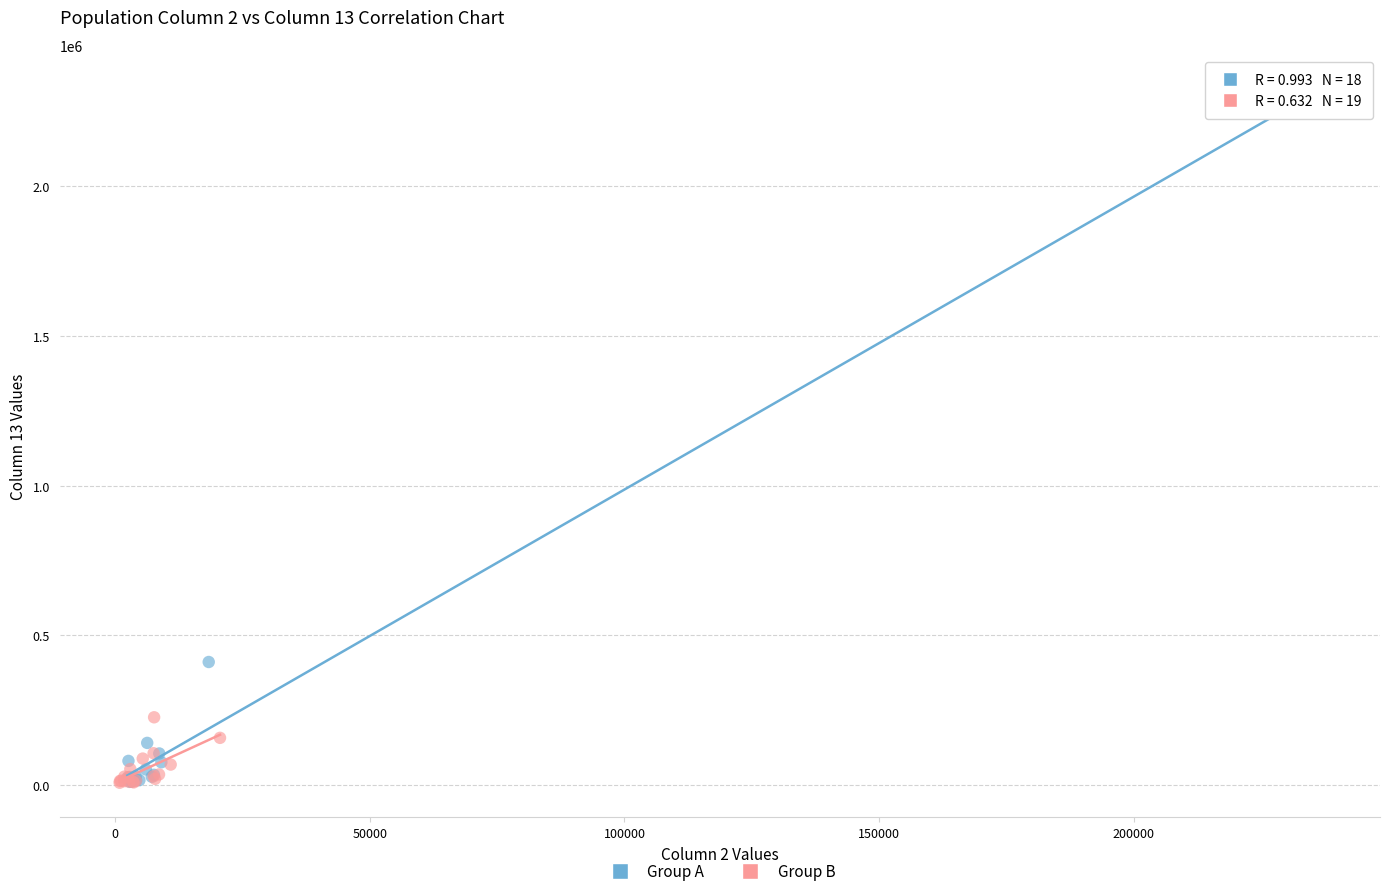

What are all the series names shown in the legend?

Group A, Group B